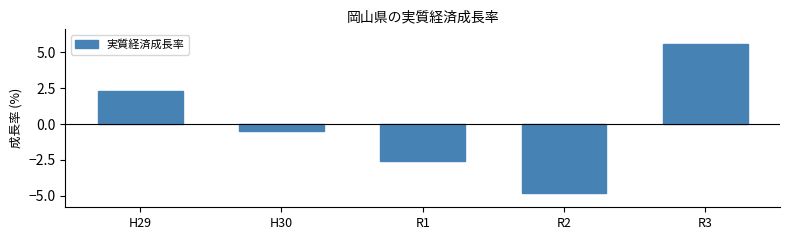

Reading left to right, list all the values displayed in this chart.

H29=2.3	H30=-0.5	R1=-2.6	R2=-4.8	R3=5.6